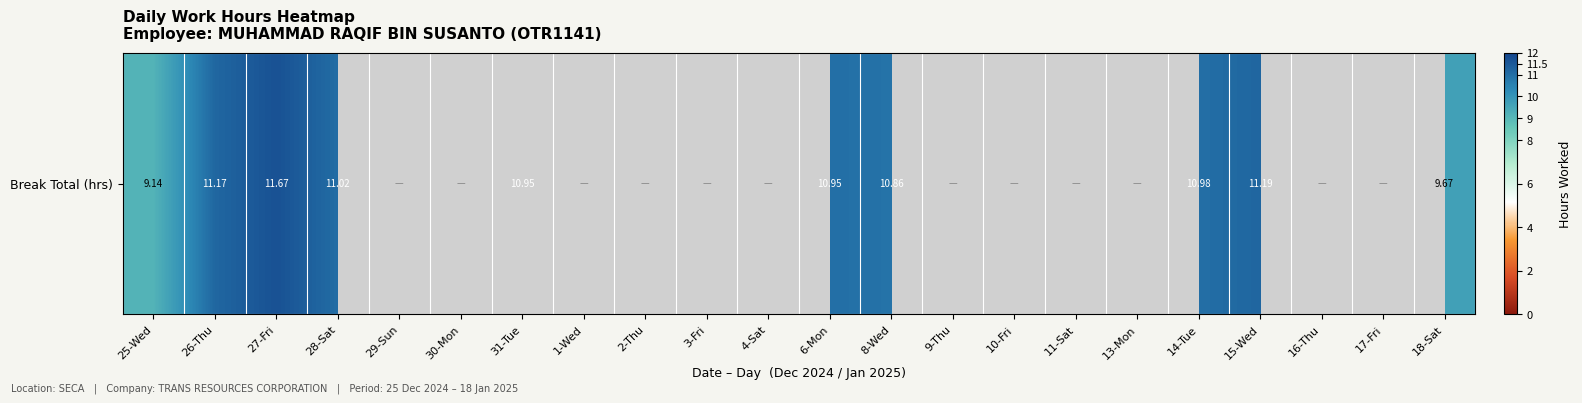

What value does the data have at 8-Wed?

10.9